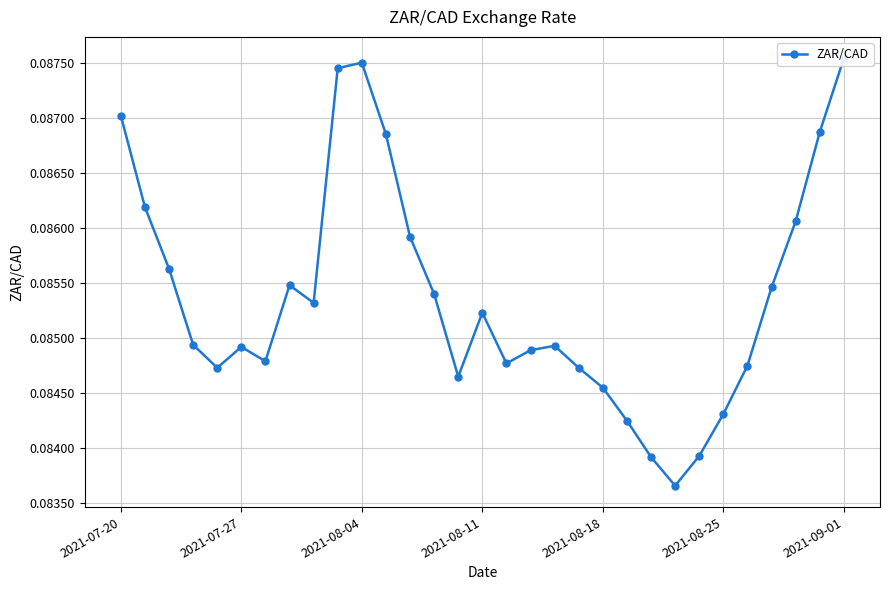

True or false: the data shows 0.1 at 12.

True